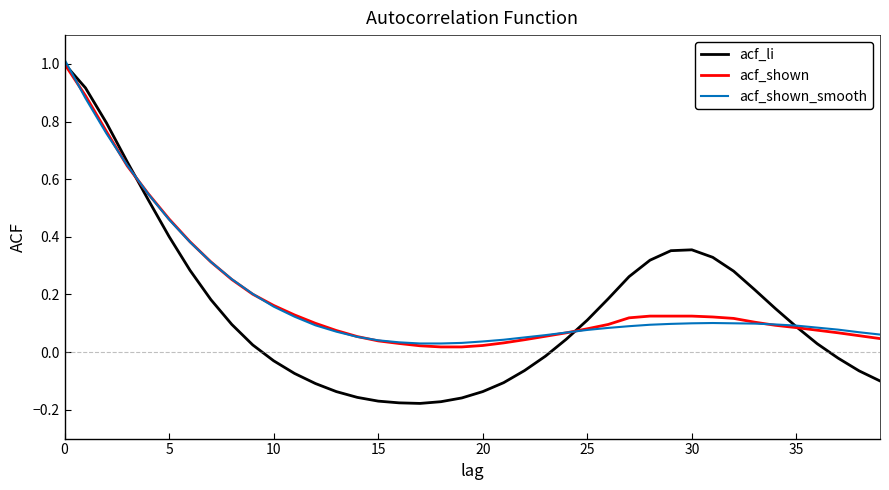

Which series has the widest spread of values?

acf_li